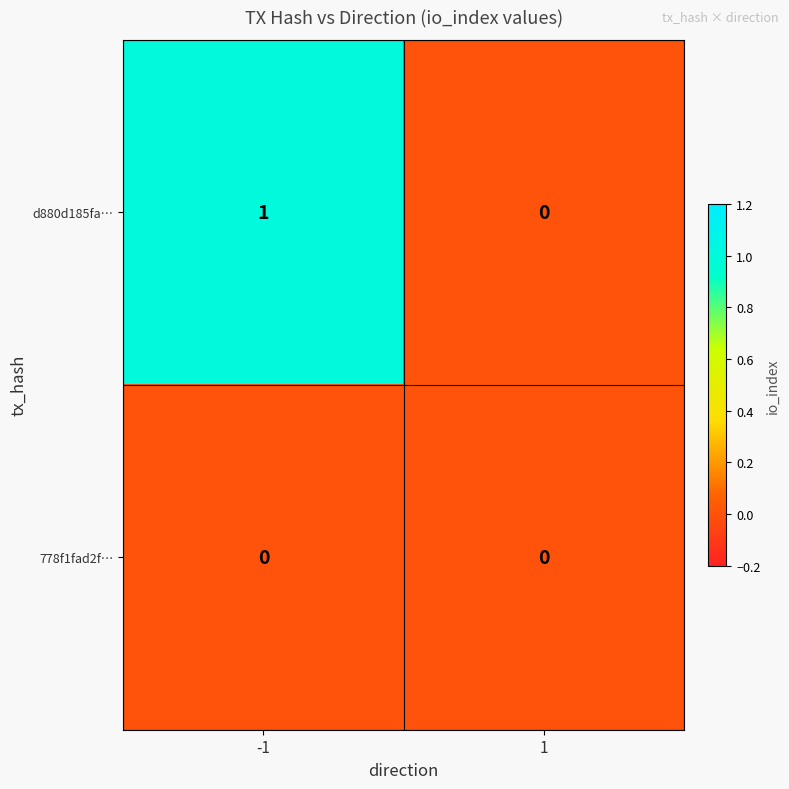

Reading left to right, list all the values displayed in this chart.

d880d185fa…: -1=1	1=0
778f1fad2f…: -1=0	1=0